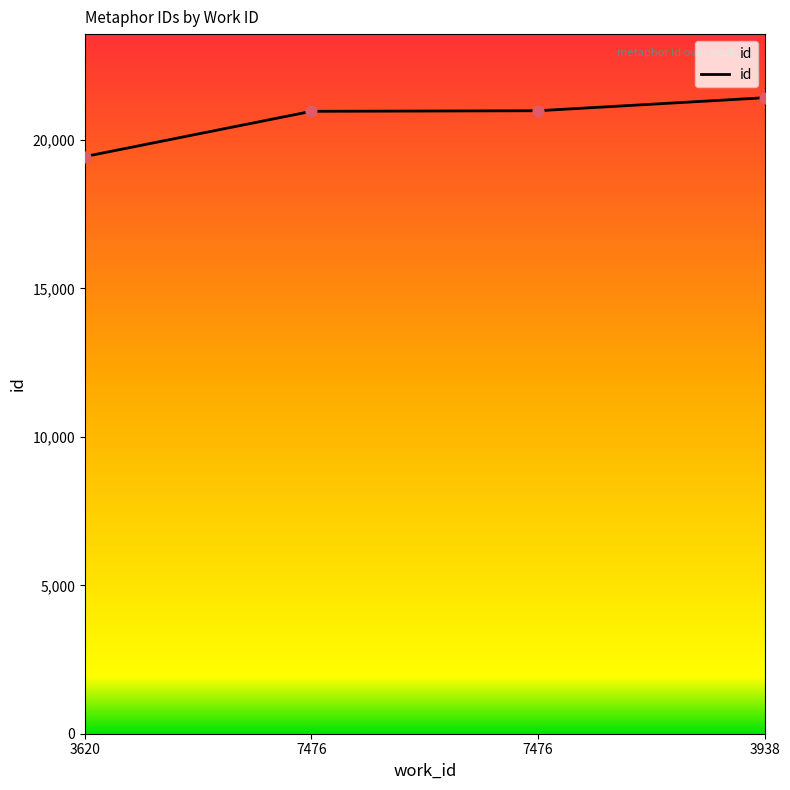

How many lines are shown in the chart?

1